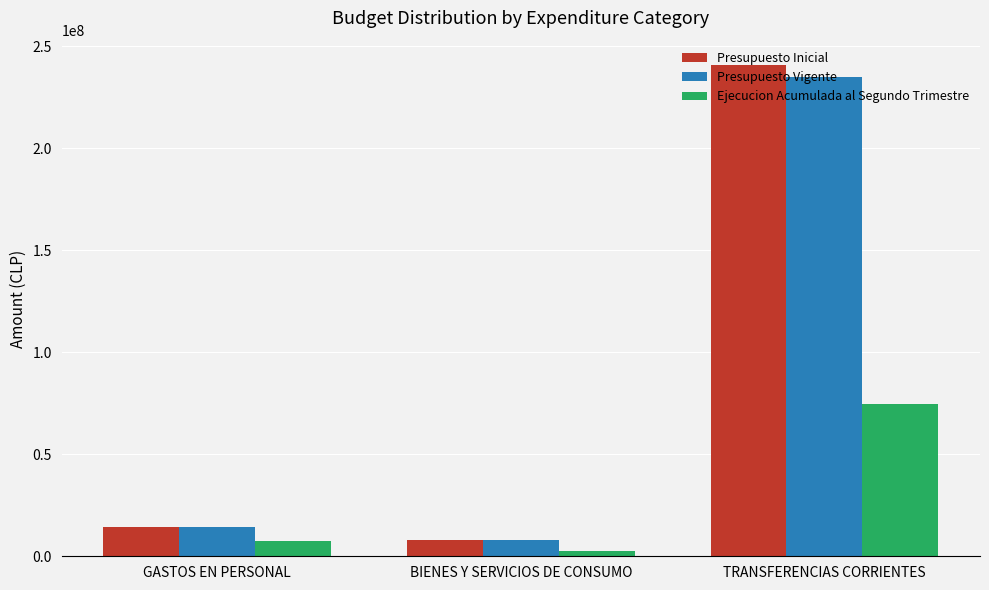

Which label corresponds to the largest value in the chart?

TRANSFERENCIAS CORRIENTES